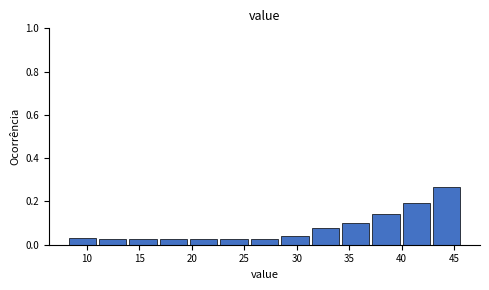

What is the height of the bar covering 25.5 to 28.5 on the x-axis? Neither the bar edges nor the heights are printed on the chart, so give them approximately, as read against the axes.

0.02